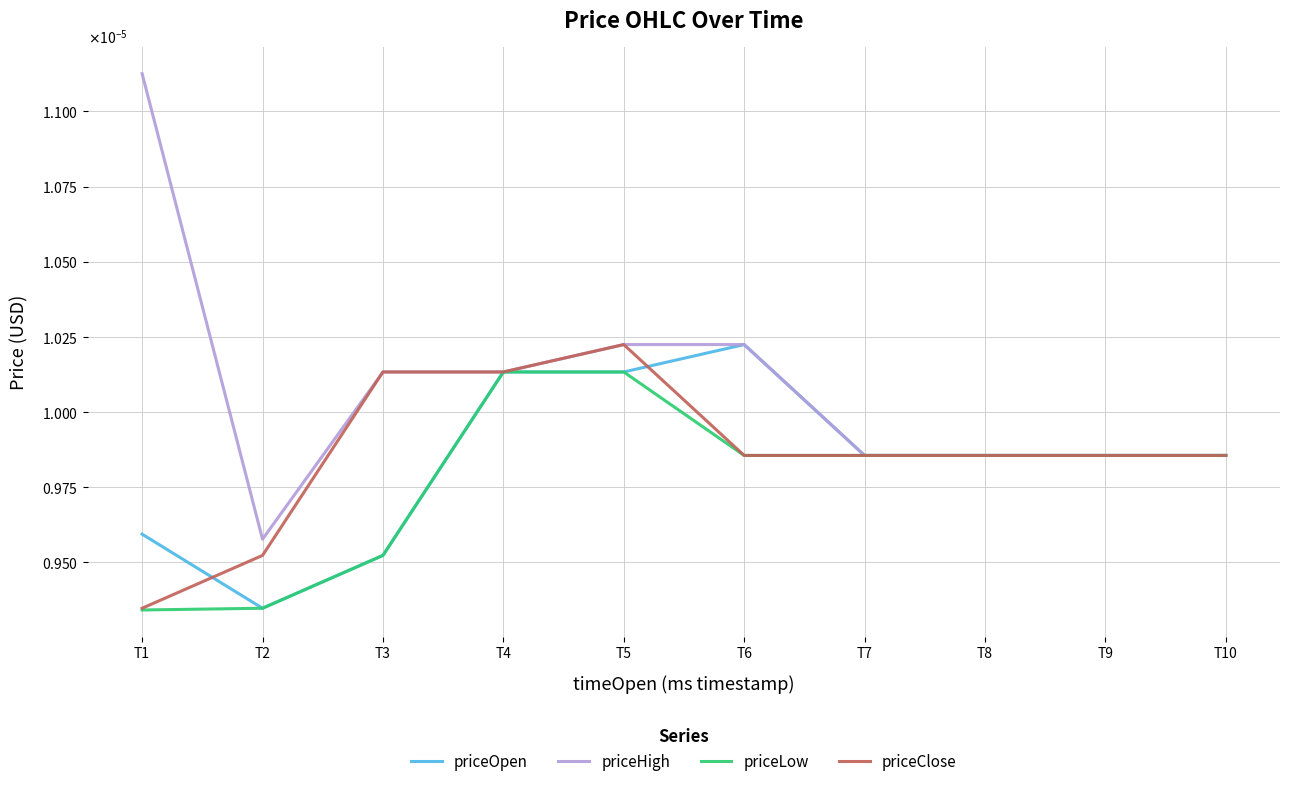

Is this an area chart (filled region under the line)?

No